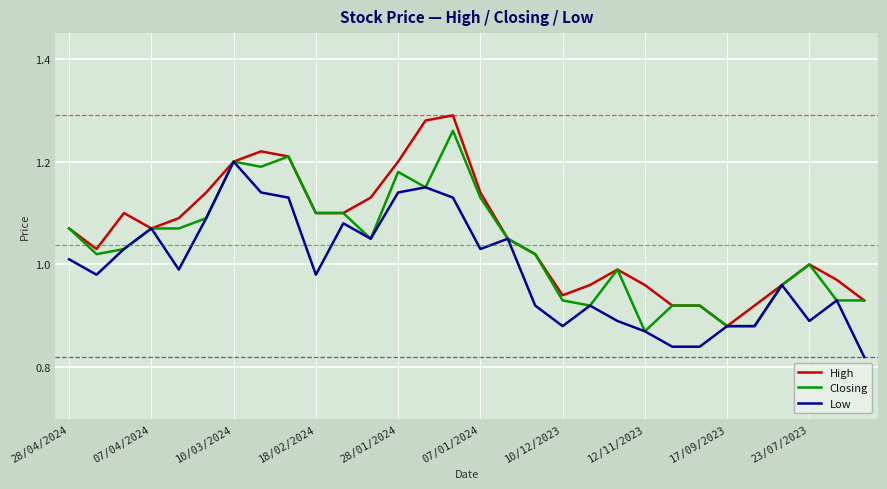

Rank the series by their average value, from lowest to highest.

Low, Closing, High